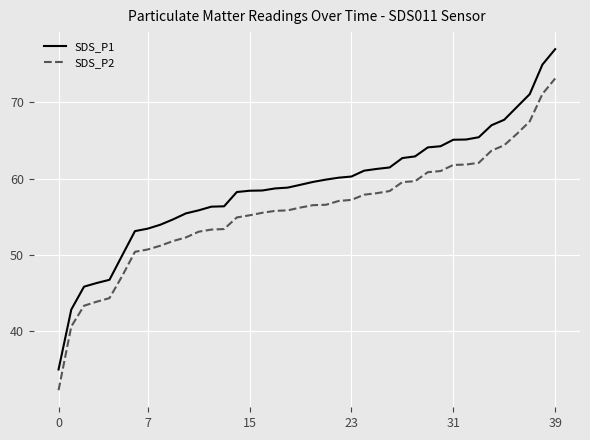

What is the difference between the maximum and minimum values in the SDS_P1 series?

42.0